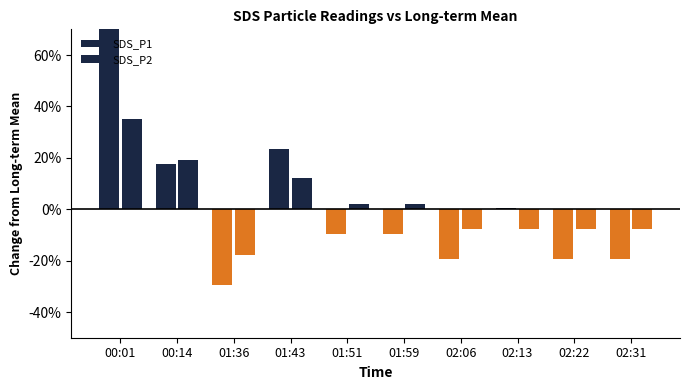

Is it true that SDS_P1 equals -0.3 at 01:36?

True